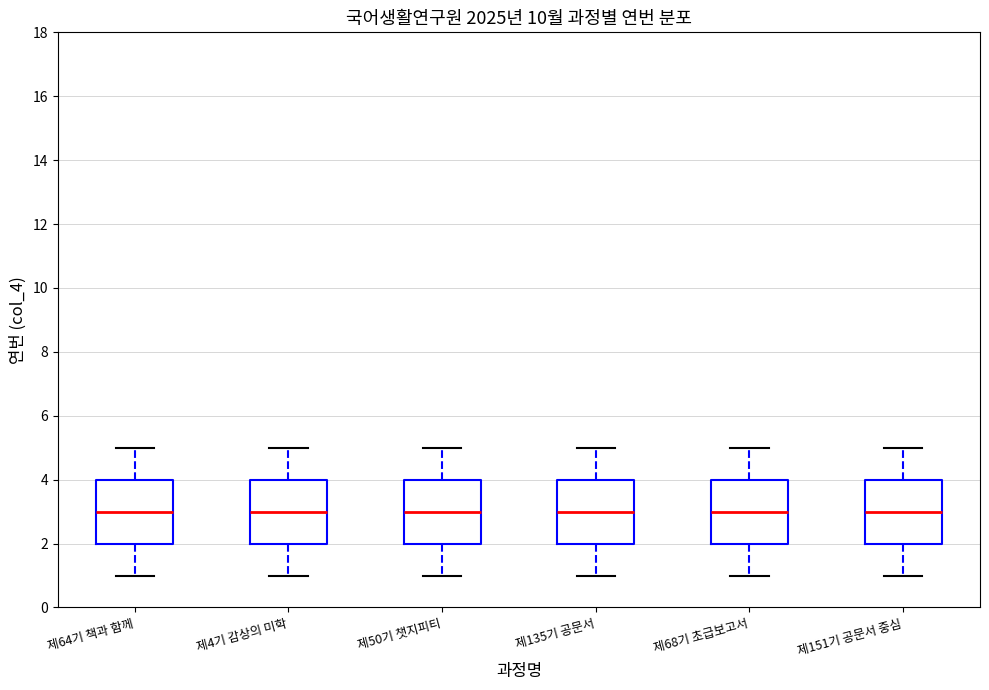

Reading left to right, transcribe this box plot: for each box, give where its median line is, the range the box spans, and where its two whiskers end, as read against the y-axis. The values are not printed on the chart, so give them approximately, as read against the axis.

제64기 책과 함께: median 3, box 2 to 4, whiskers 1 to 5
제4기 감상의 미학: median 3, box 2 to 4, whiskers 1 to 5
제50기 챗지피티: median 3, box 2 to 4, whiskers 1 to 5
제135기 공문서: median 3, box 2 to 4, whiskers 1 to 5
제68기 초급보고서: median 3, box 2 to 4, whiskers 1 to 5
제151기 공문서 중심: median 3, box 2 to 4, whiskers 1 to 5